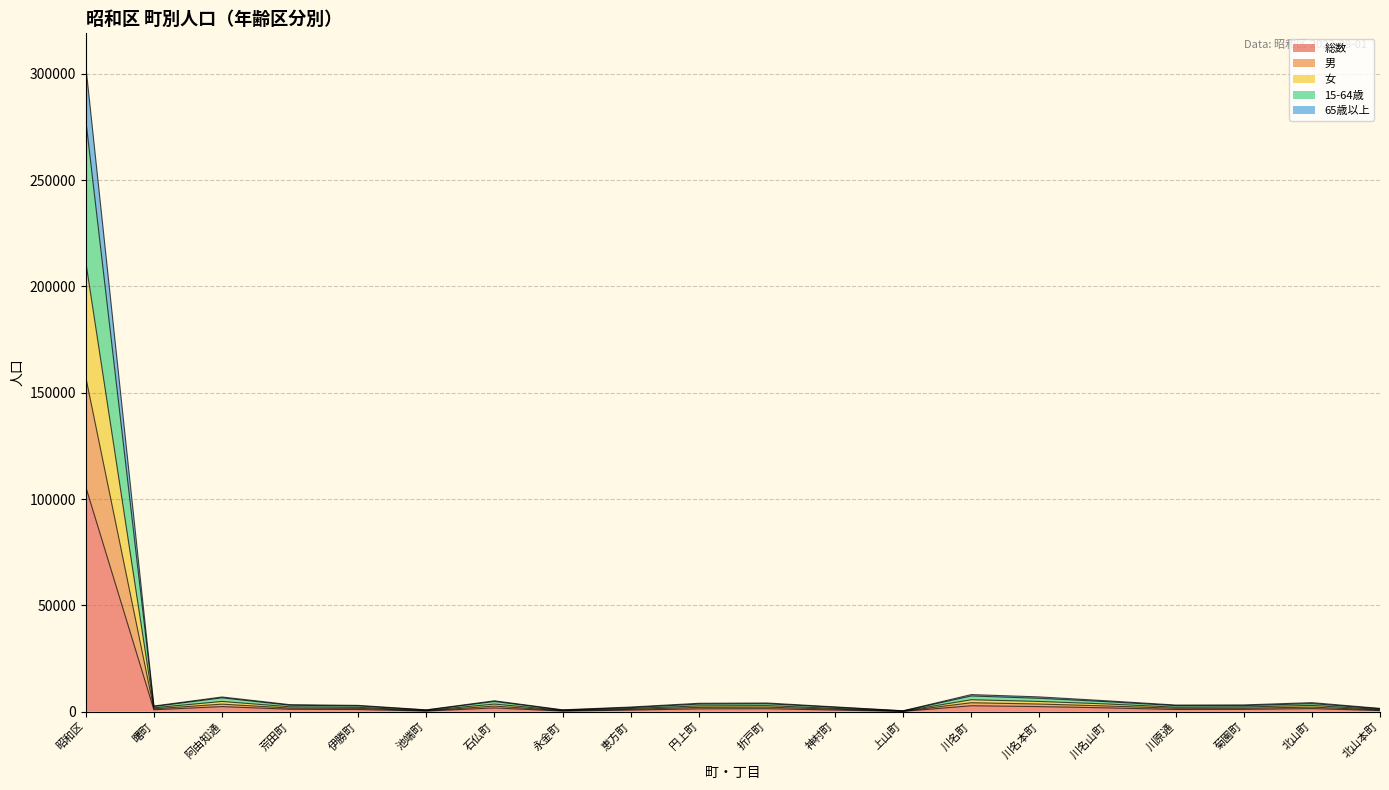

What is the difference between the highest and lowest values at 伊勝町?

1941